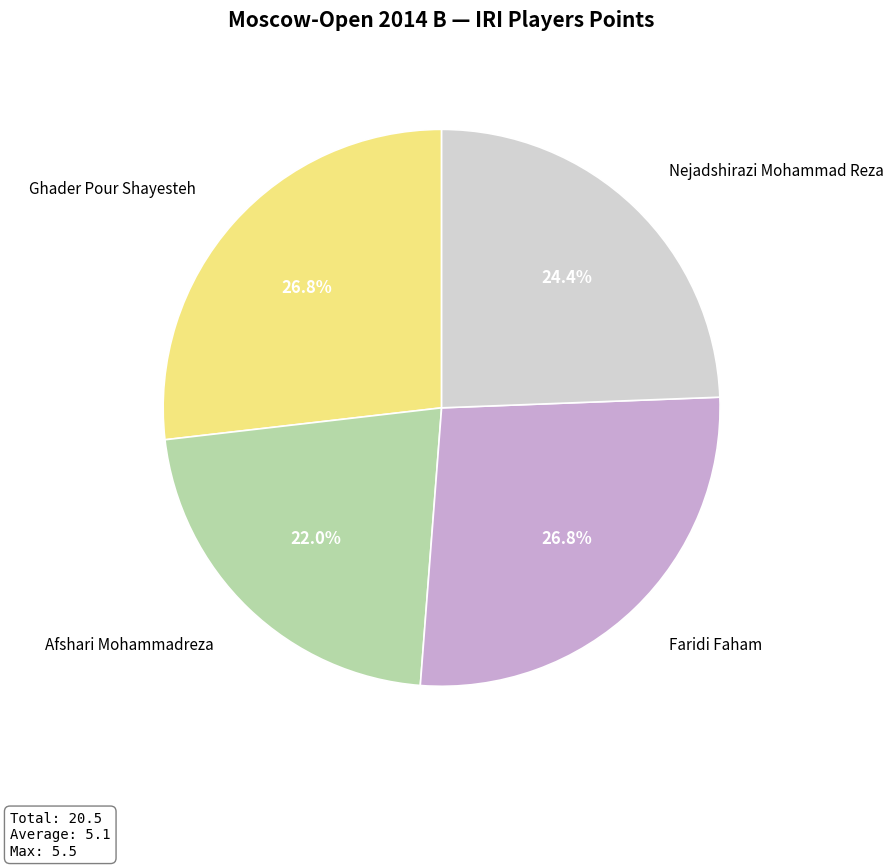

To the nearest percent, what is the combined percentage of Afshari Mohammadreza and Faridi Faham?

49%